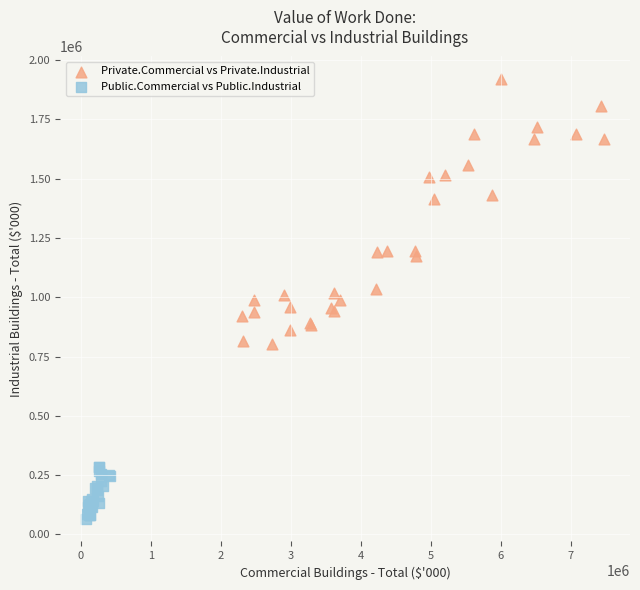

Which series has the largest Y range (max minus min)?

Private.Commercial vs Private.Industrial